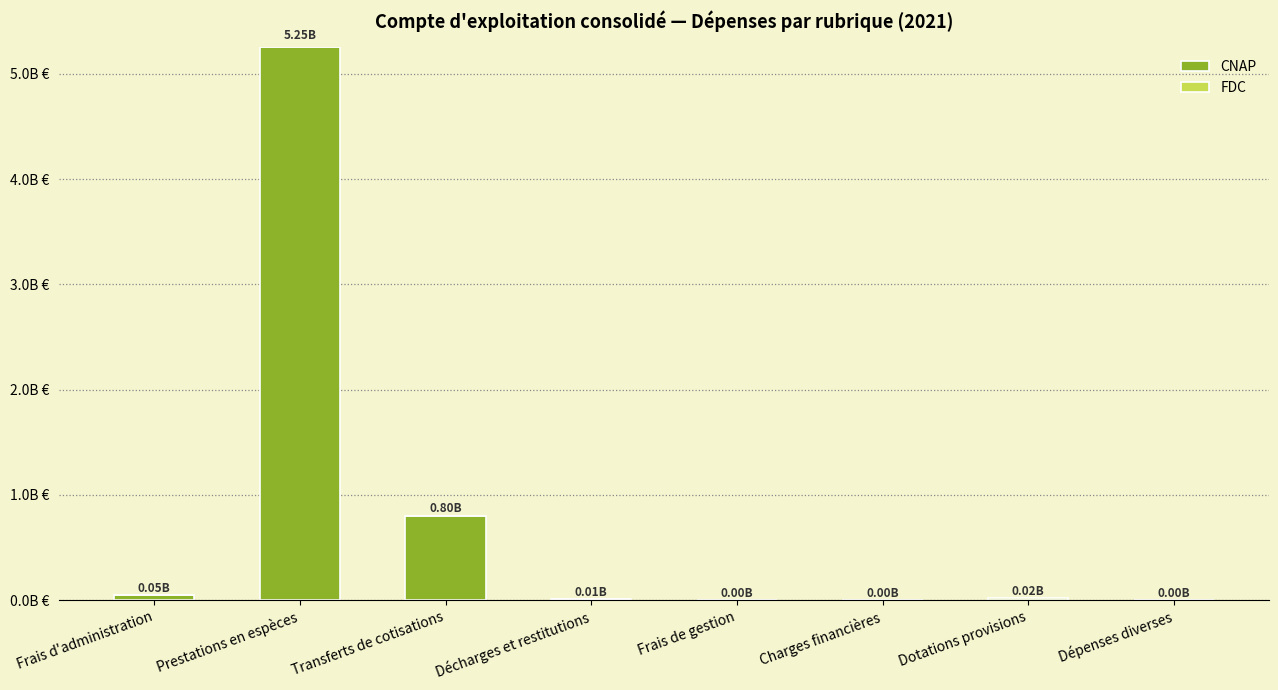

Are the bars horizontal?

No